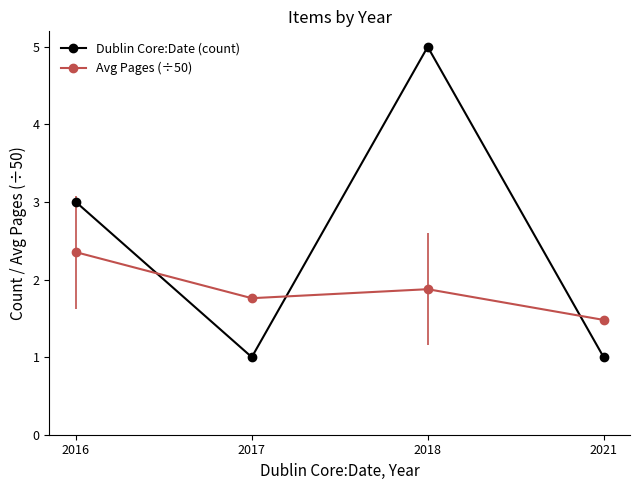

What is the spread (max minus min) of values at 2021?

0.5